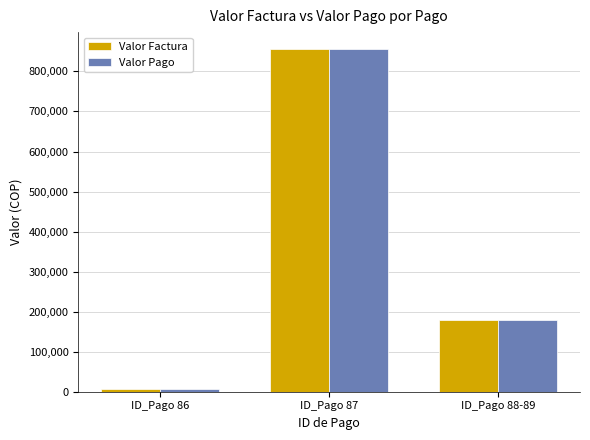

At how many categories does at least one series exceed 522167?

1